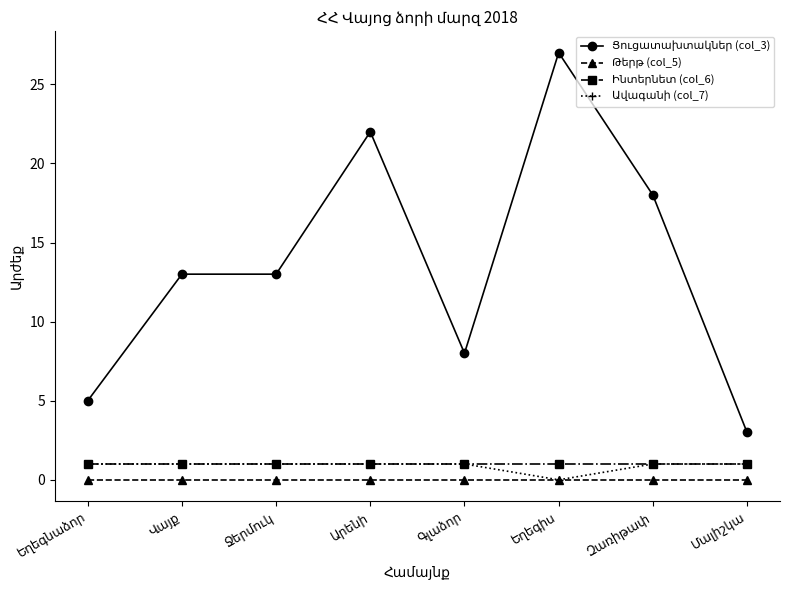

At how many categories does at least one series exceed 7?

6